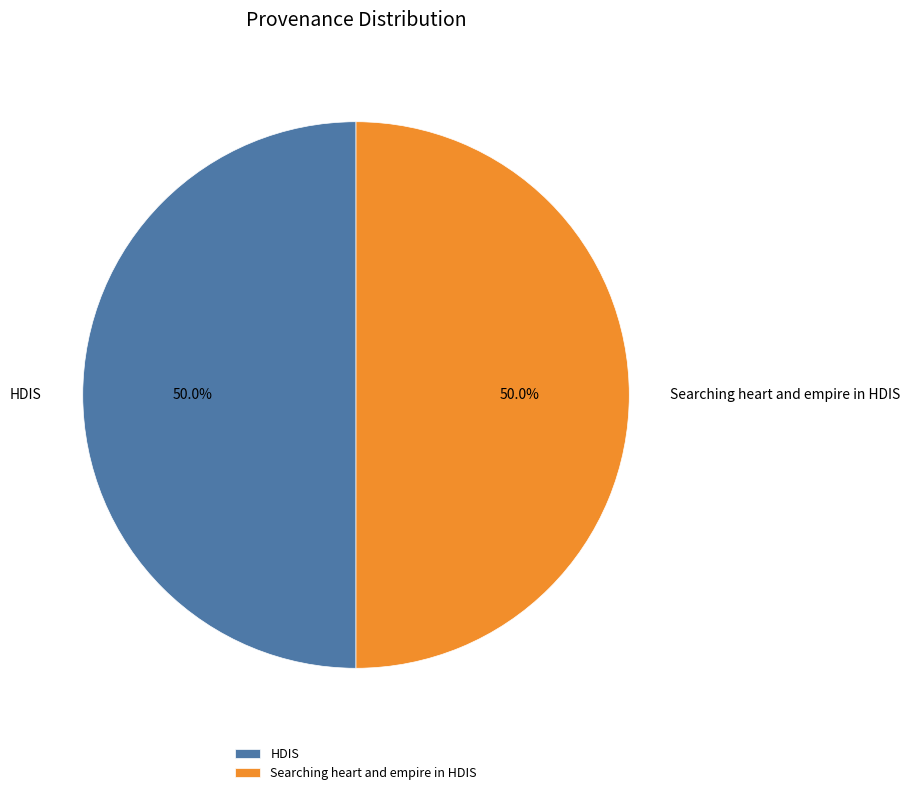

Approximately how many times larger is the value at Searching heart and empire in HDIS compared to HDIS?

1.0